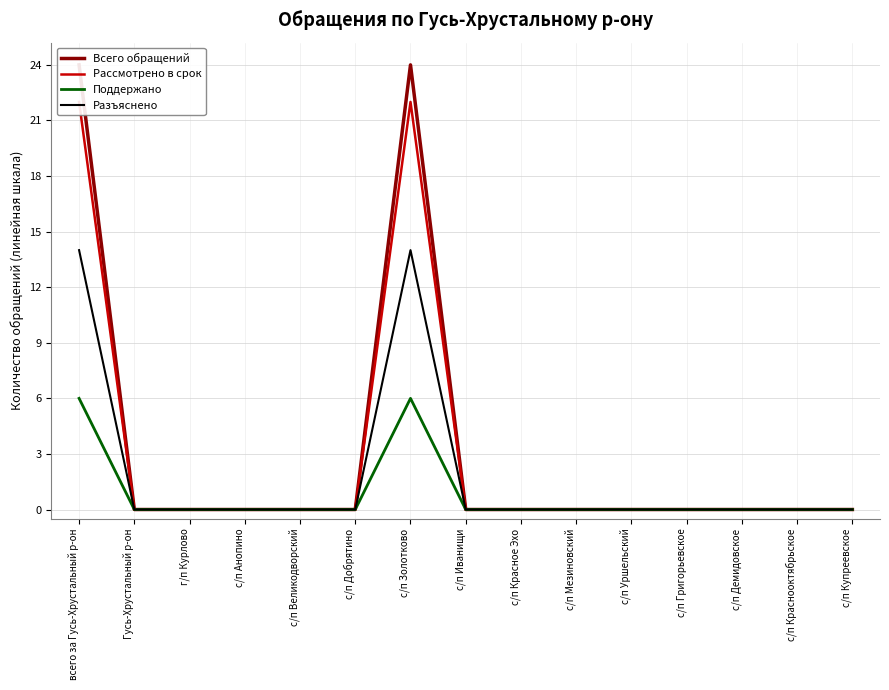

In Разъяснено, how many points are higher than both neighbors (excluding endpoints)?

1